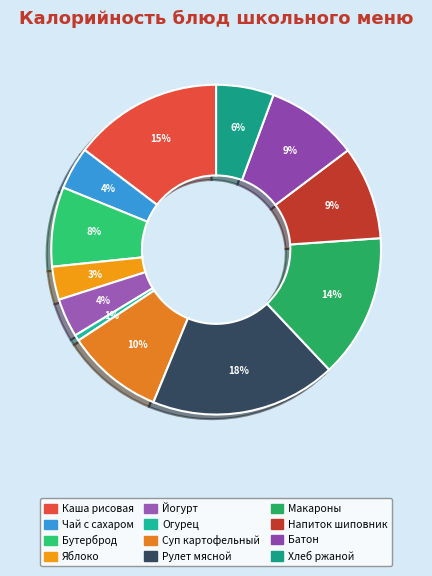

Rank the categories by value from lowest to highest.

Огурец свежий, Яблоко свежее, Йогурт, Чай с сахаром, Хлеб ржано-пшеничный, Бутерброд с колбасой, Батон нарезной, Напиток из шиповника, Суп картофельный, Макаронные изделия, Каша рисовая, Рулет мясной